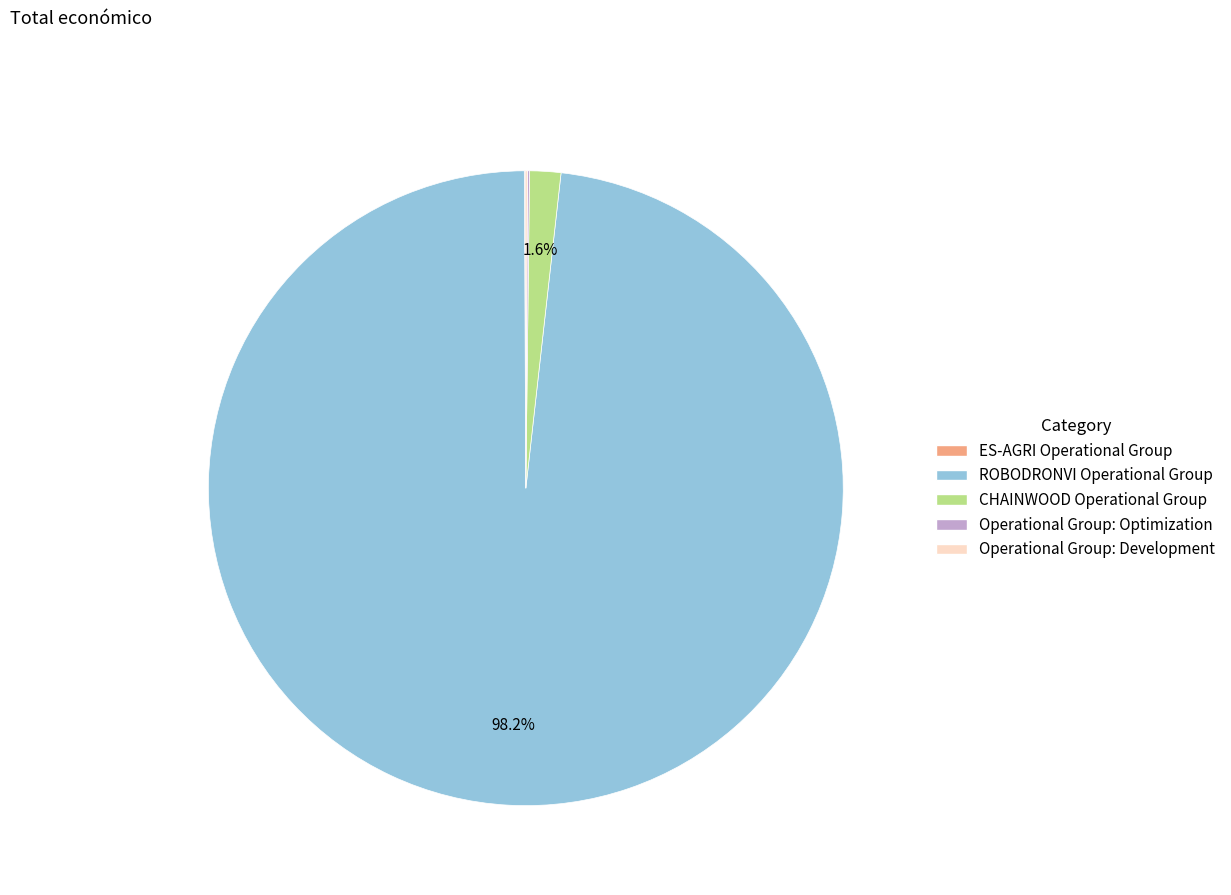

What is the largest slice in the pie chart?

ROBODRONVI Operational Group